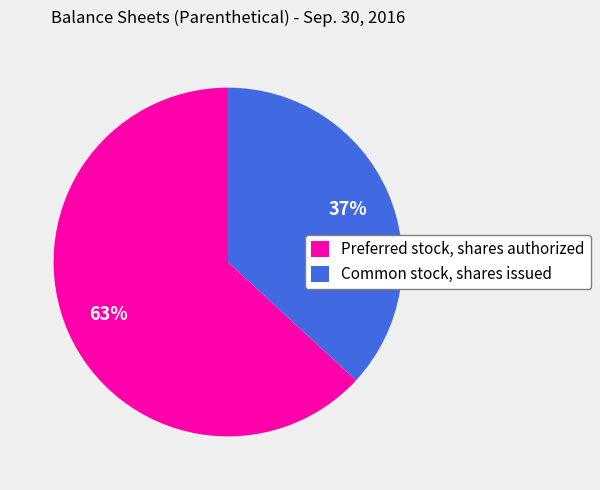

Count the number of slices in the pie.

2